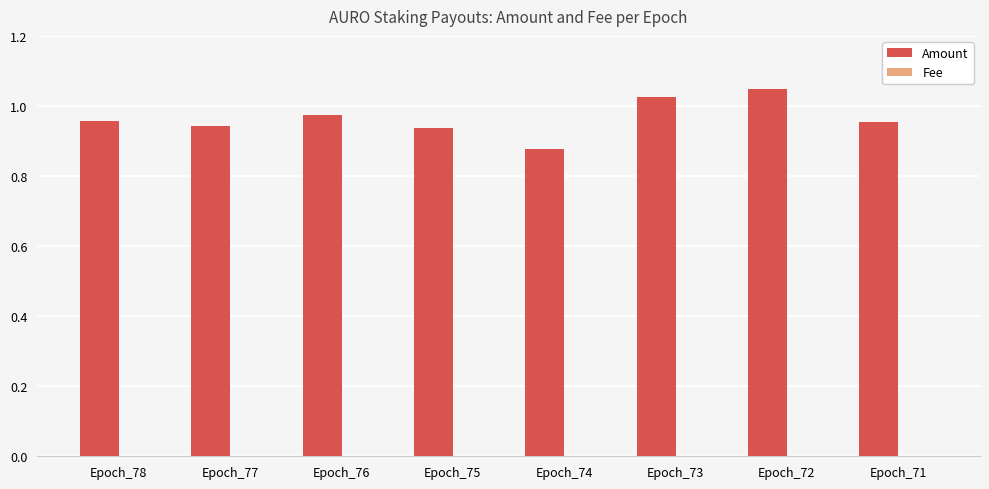

Which series has the largest total across all categories?

Amount